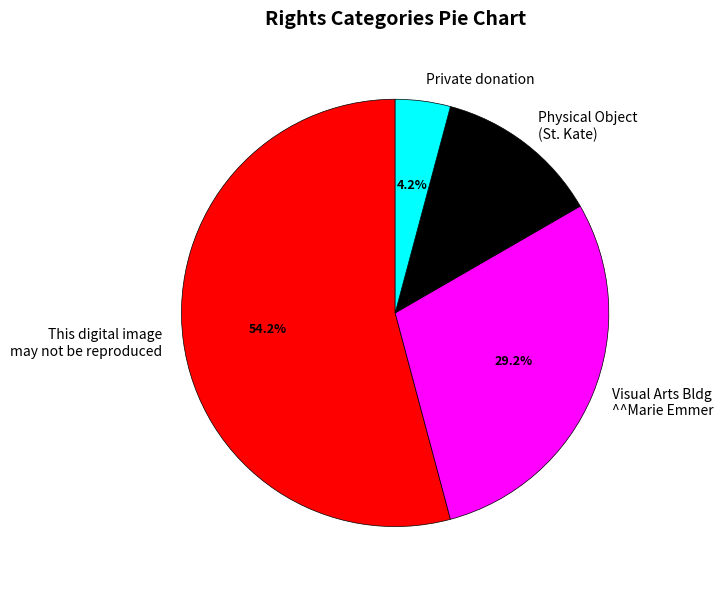

Rank the categories by value from lowest to highest.

Private donation, Physical Object (St. Kate), Visual Arts Bldg ^^Marie Emmer, This digital image may not be reproduced